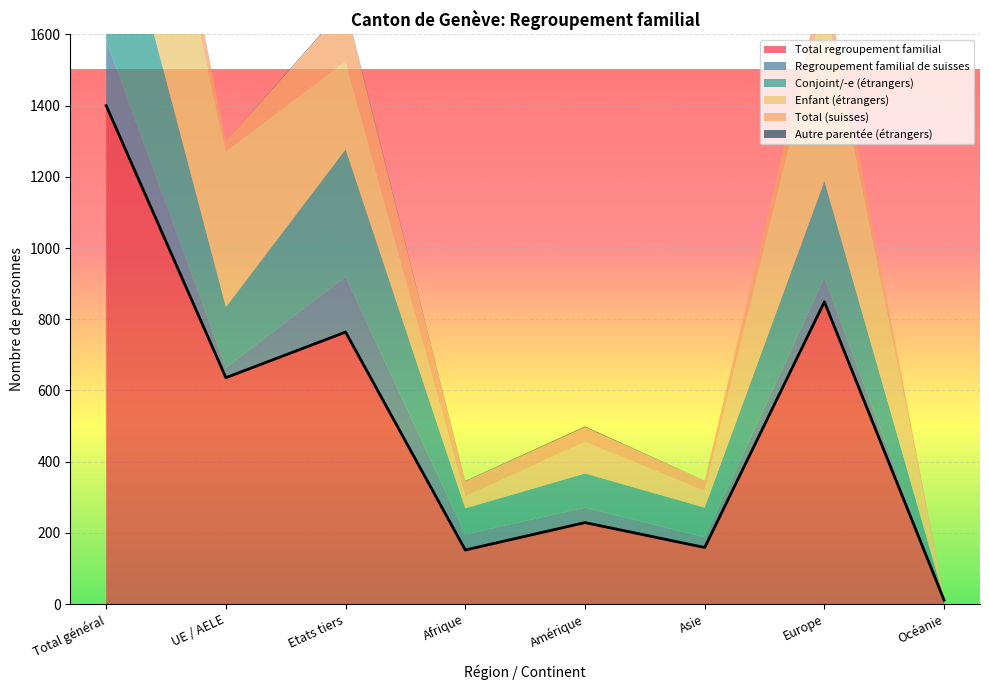

Reading right to left, what are all the values shown in this chart?

Total regroupement familial: Océanie=11	Europe=849	Asie=159	Amérique=229	Afrique=152	Etats tiers=764	UE / AELE=636	Total général=1400
Regroupement familial de suisses: Océanie=0	Europe=68	Asie=29	Amérique=42	Afrique=44	Etats tiers=155	UE / AELE=28	Total général=183
Conjoint/-e (étrangers): Océanie=5	Europe=271	Asie=83	Amérique=96	Afrique=73	Etats tiers=358	UE / AELE=170	Total général=528
Enfant (étrangers): Océanie=6	Europe=510	Asie=47	Amérique=89	Afrique=34	Etats tiers=248	UE / AELE=438	Total général=686
Total (suisses): Océanie=0	Europe=68	Asie=29	Amérique=41	Afrique=42	Etats tiers=152	UE / AELE=28	Total général=180
Autre parentée (étrangers): Océanie=0	Europe=0	Asie=0	Amérique=2	Afrique=1	Etats tiers=3	UE / AELE=0	Total général=3